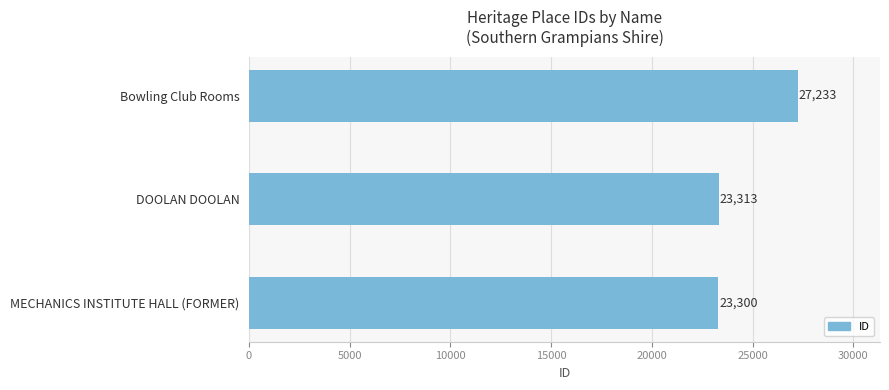

At which label is the value closest to 25266?

DOOLAN DOOLAN